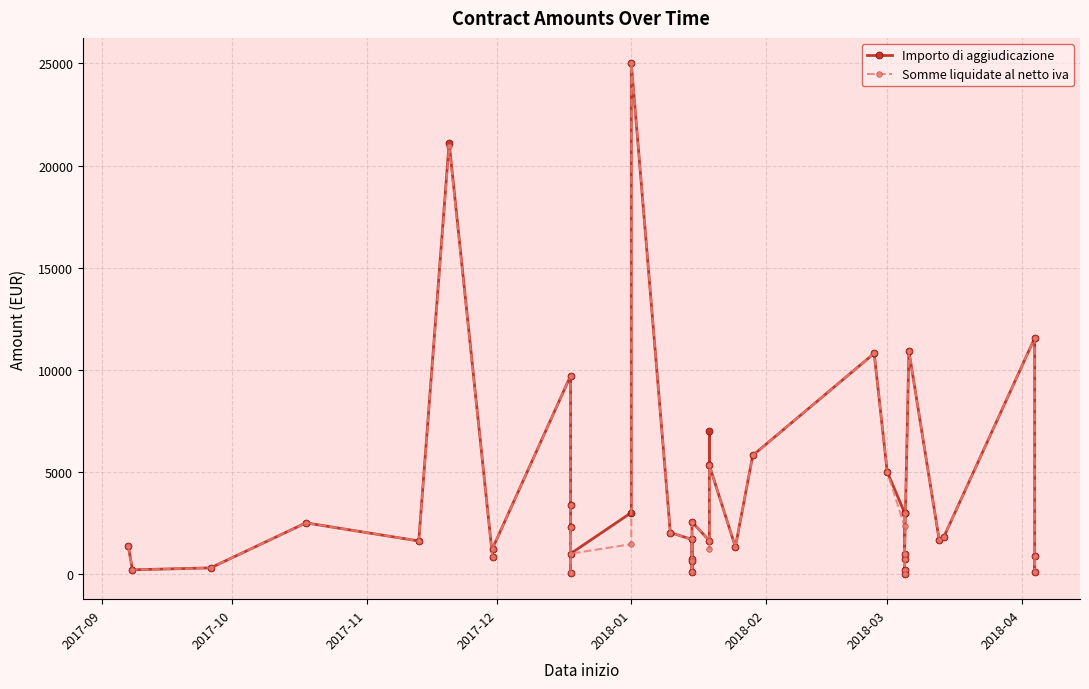

True or false: Somme liquidate al netto iva has a value of 410.0 at 21.

False